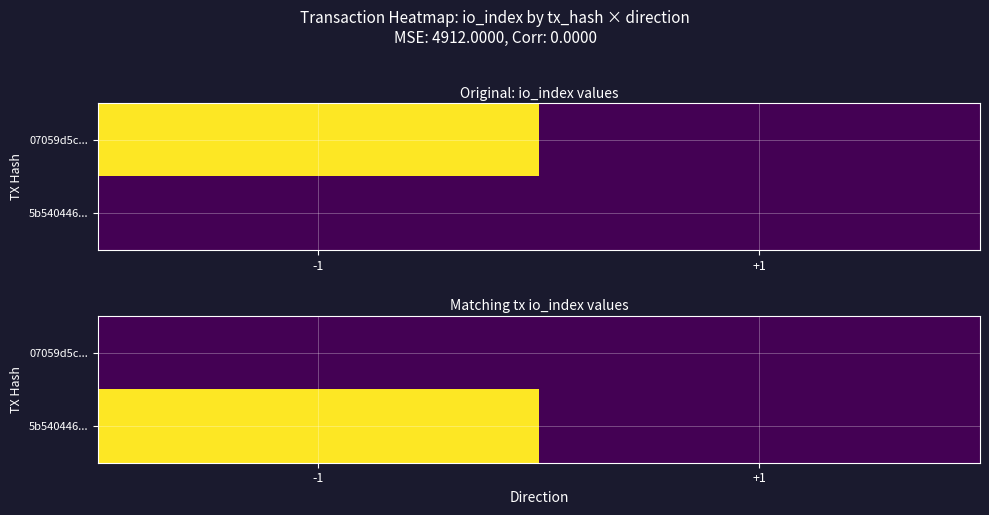

True or false: 5b540446... has a value of 7122 at -1.

False